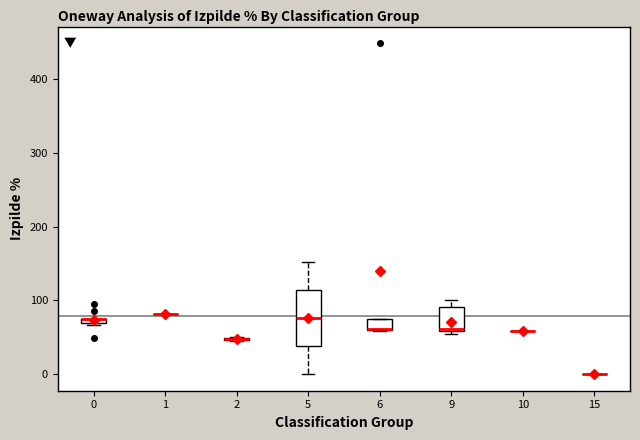

Where is the upper edge of the box at x = 6 on the y-axis? The values are not printed on the chart, so give them approximately, as read against the axis.

70